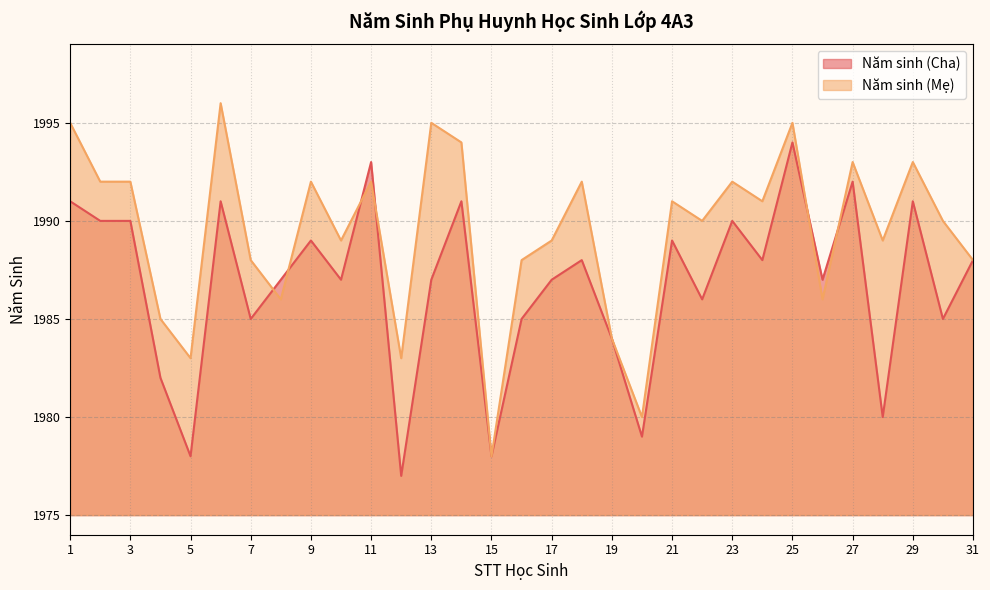

Reading right to left, list all the values displayed in this chart.

Năm sinh (Cha): 1988	1985	1991	1980	1992	1987	1994	1988	1990	1986	1989	1979	1984	1988	1987	1985	1978	1991	1987	1977	1993	1987	1989	1987	1985	1991	1978	1982	1990	1990	1991
Năm sinh (Mẹ): 1988	1990	1993	1989	1993	1986	1995	1991	1992	1990	1991	1980	1984	1992	1989	1988	1978	1994	1995	1983	1992	1989	1992	1986	1988	1996	1983	1985	1992	1992	1995